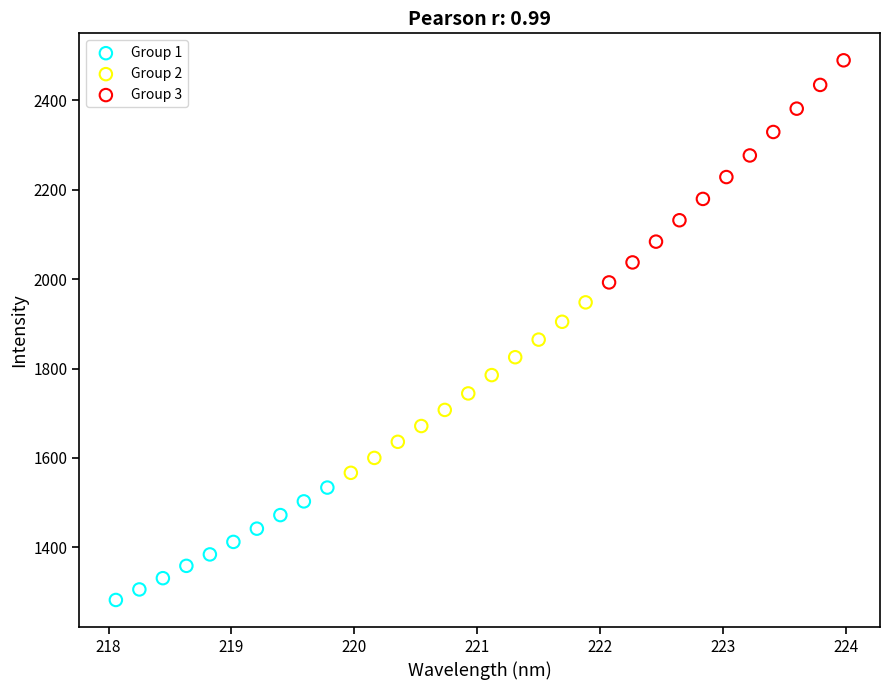

Which series contains the highest Y value?

Group 3